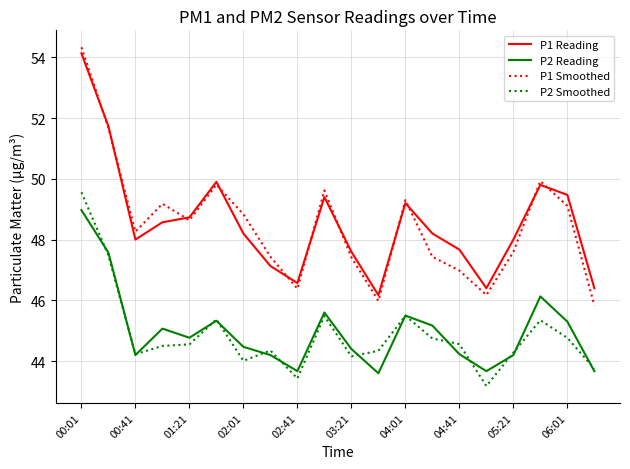

True or false: P2 Reading and P1 Reading cross at least once.

False